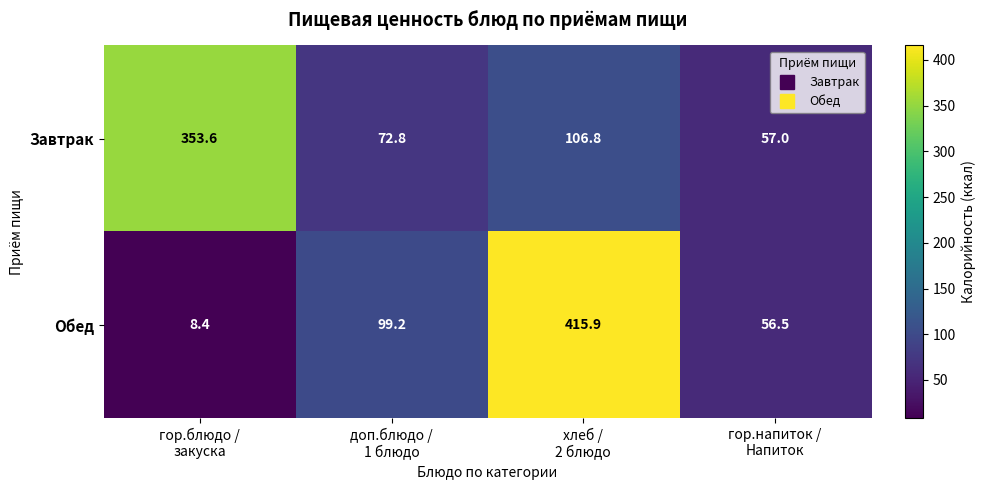

What is the maximum value shown in the chart?

415.9